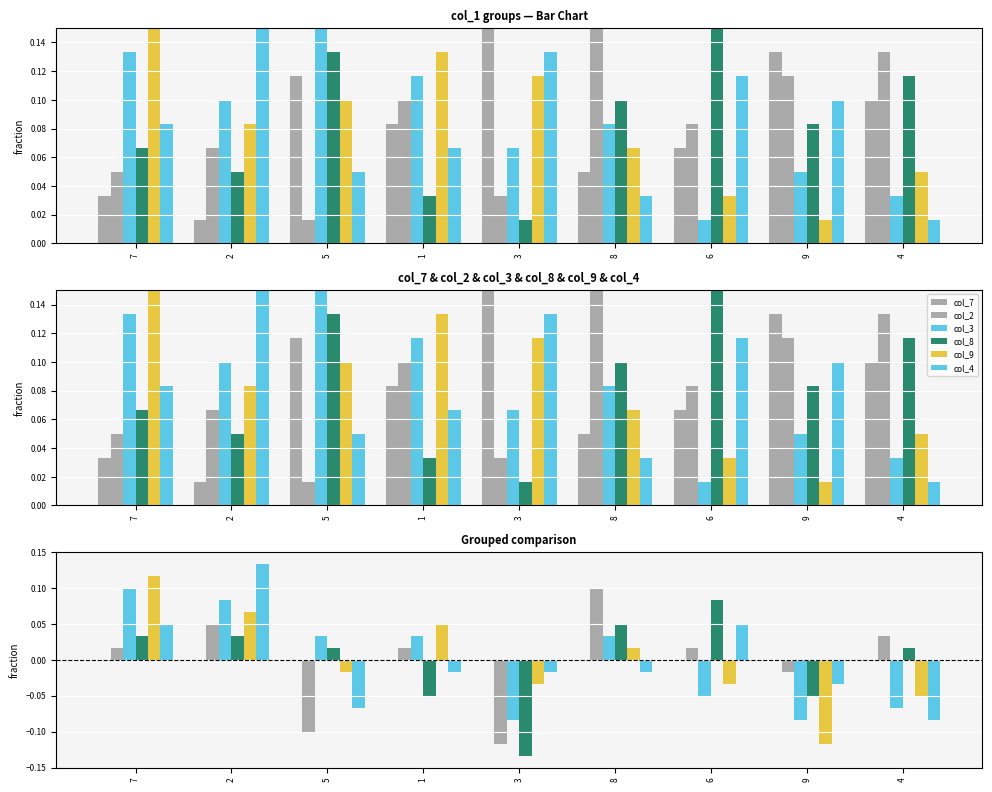

What position from the left is 2?

2